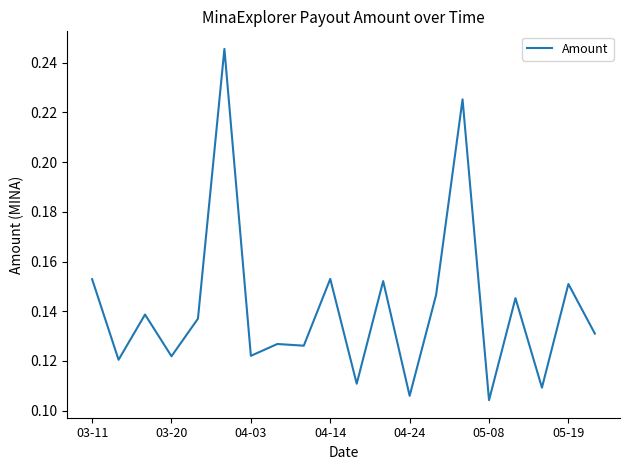

What is the difference between the second highest and minimum values?

0.1